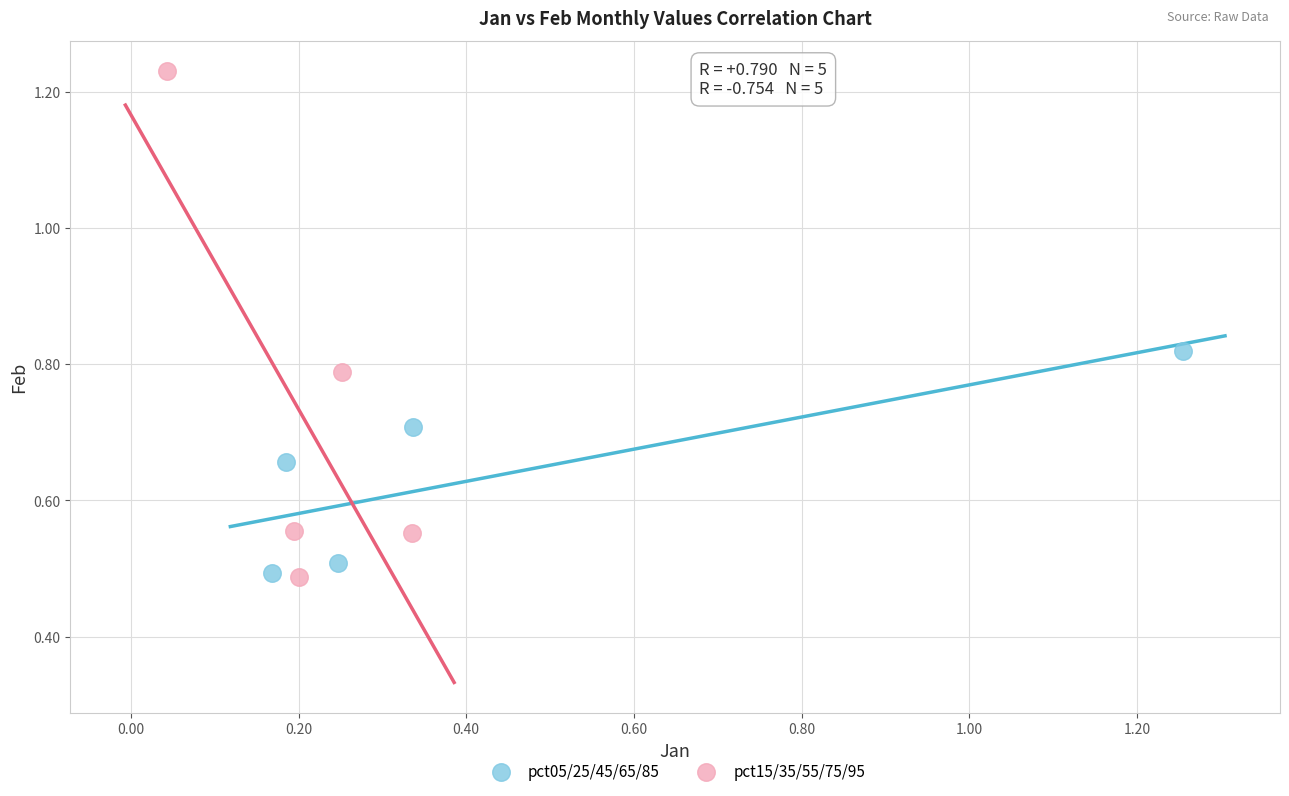

Which series reaches the maximum Y coordinate?

pct15/35/55/75/95